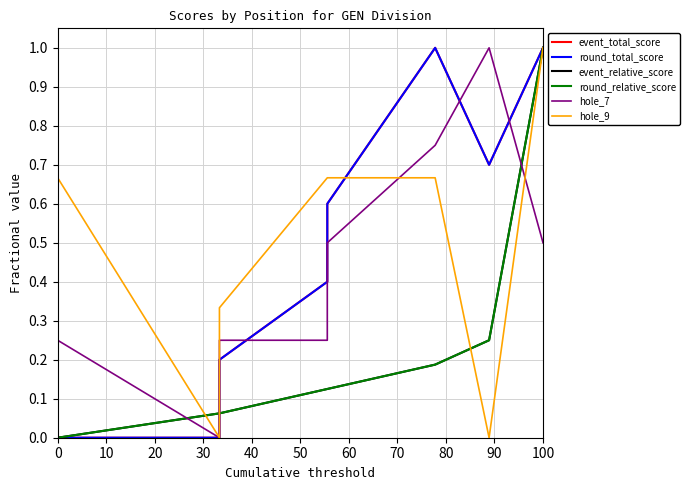

Between 40 and 50, which series saw the biggest shift?

hole_9